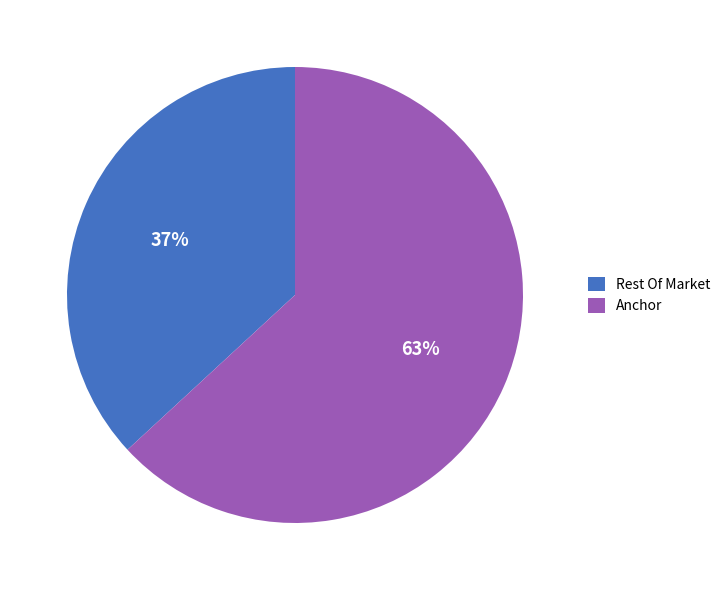

Combined, do Anchor and Rest Of Market account for over 50%?

Yes